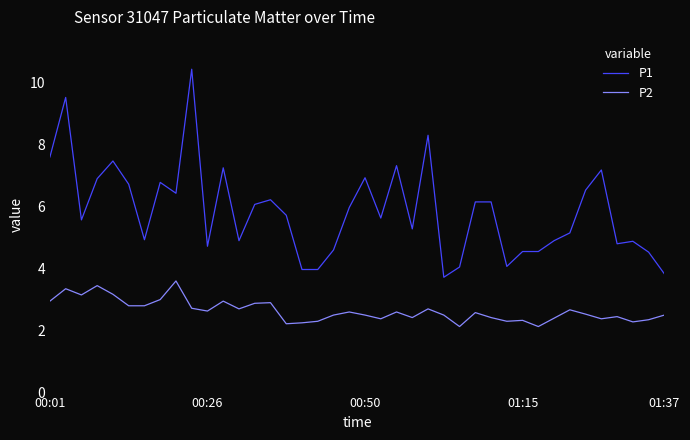

Which series has the largest total across all categories?

P1